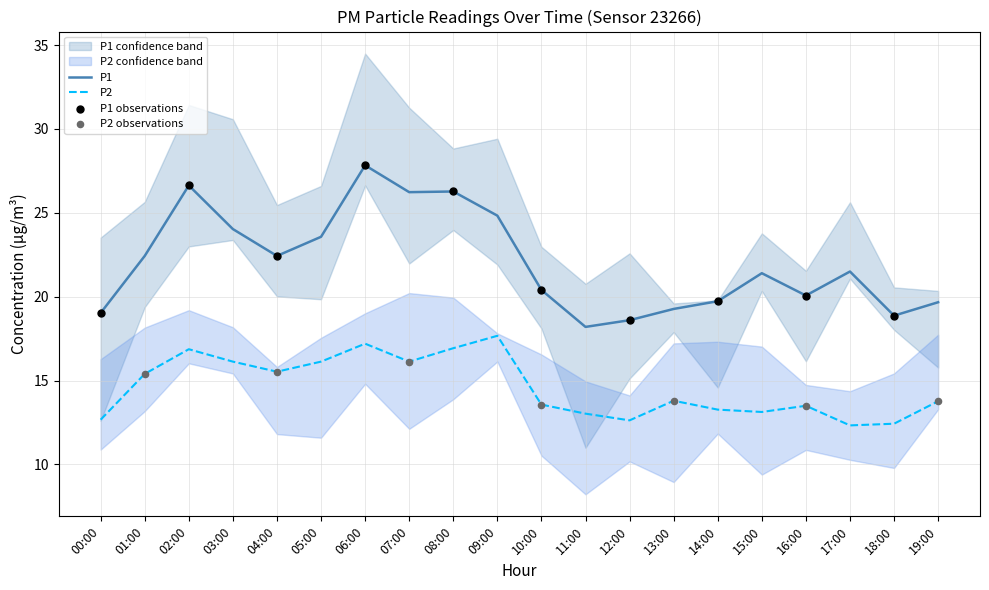

At how many categories does at least one series exceed 13?

20